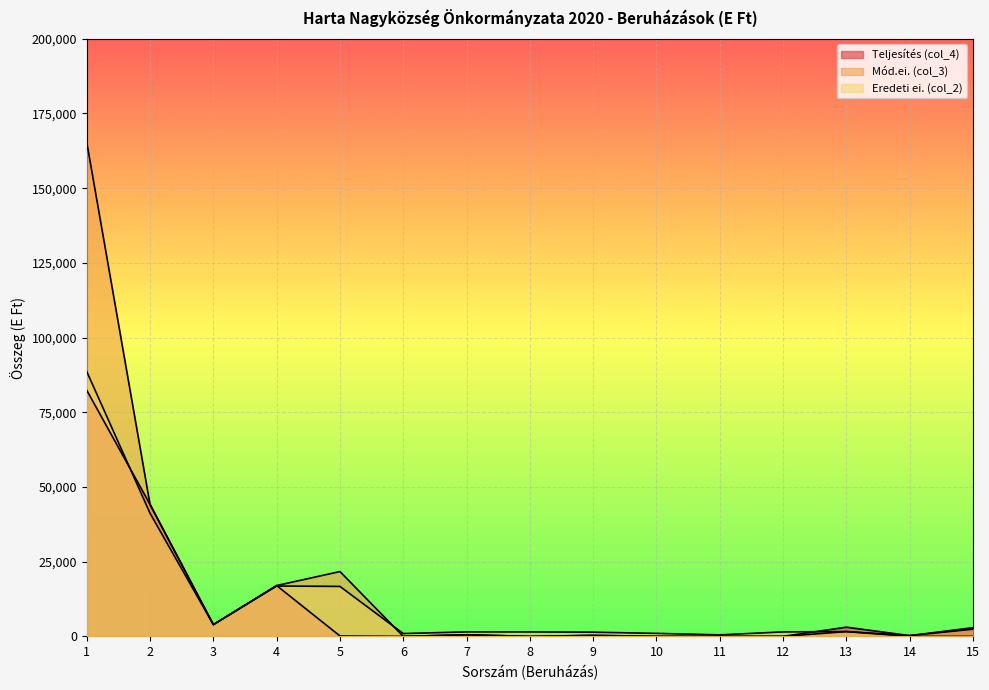

True or false: Teljesítés (col_4) and Mód.ei. (col_3) intersect in this chart.

False